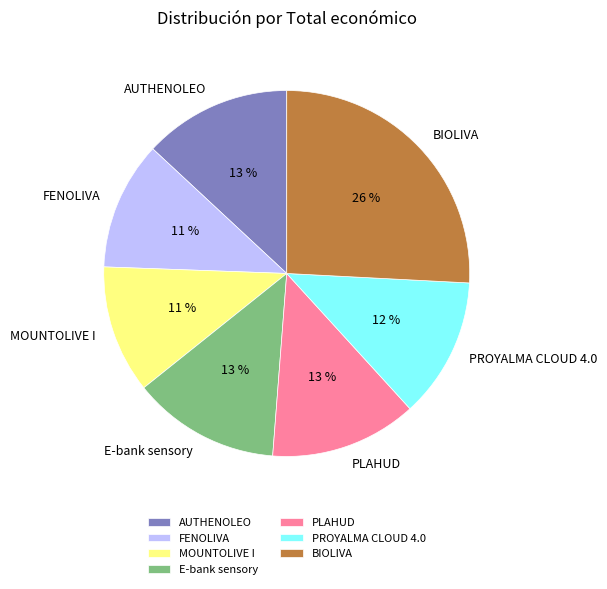

Do E-bank sensory and FENOLIVA together represent more than half of the pie?

No